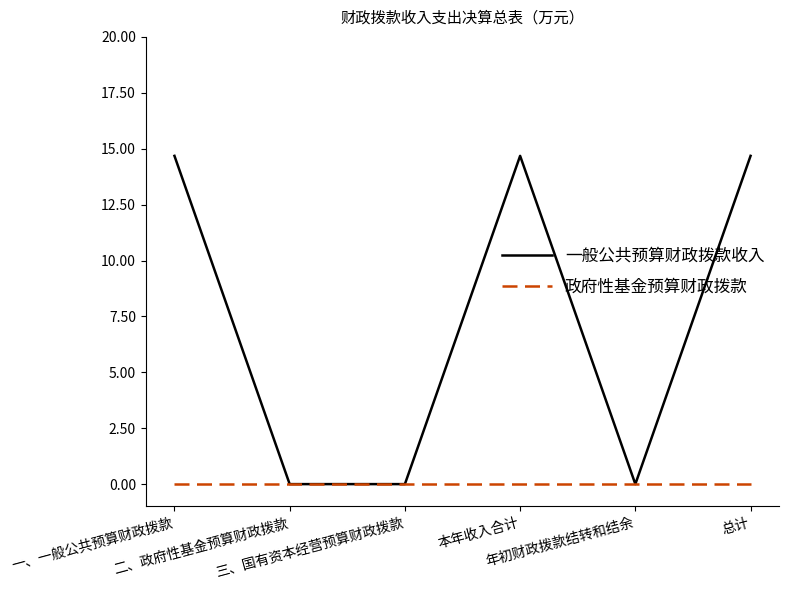

Which series has the largest range (max minus min)?

一般公共预算财政拨款收入